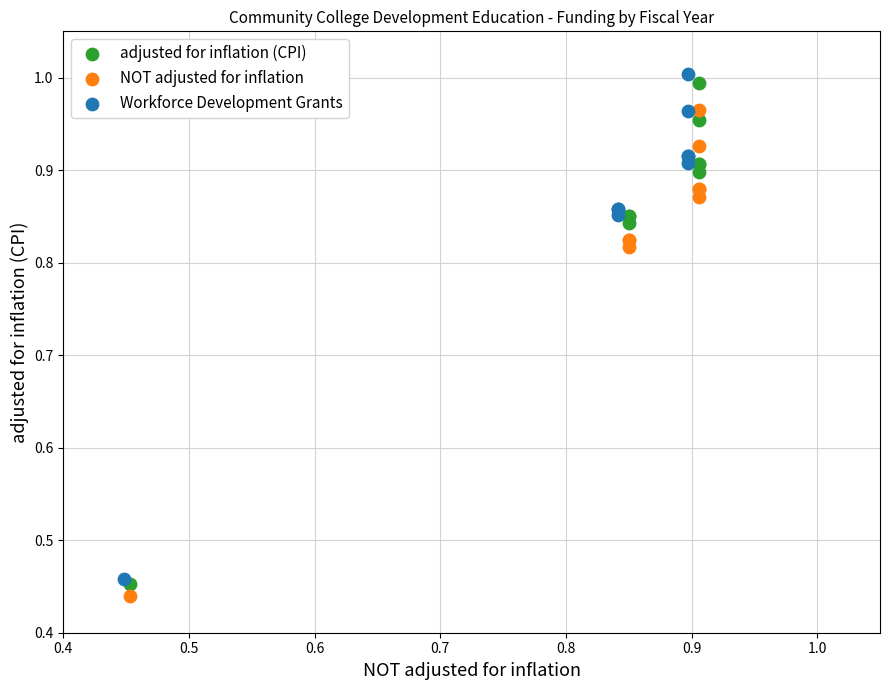

Which series contains the lowest Y value?

NOT adjusted for inflation